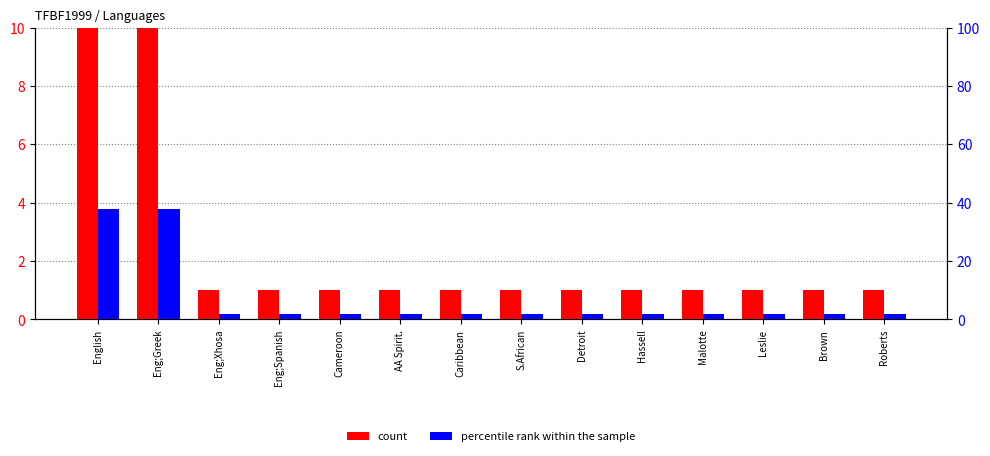

Where is percentile rank within the sample nearest to the value 20?

English